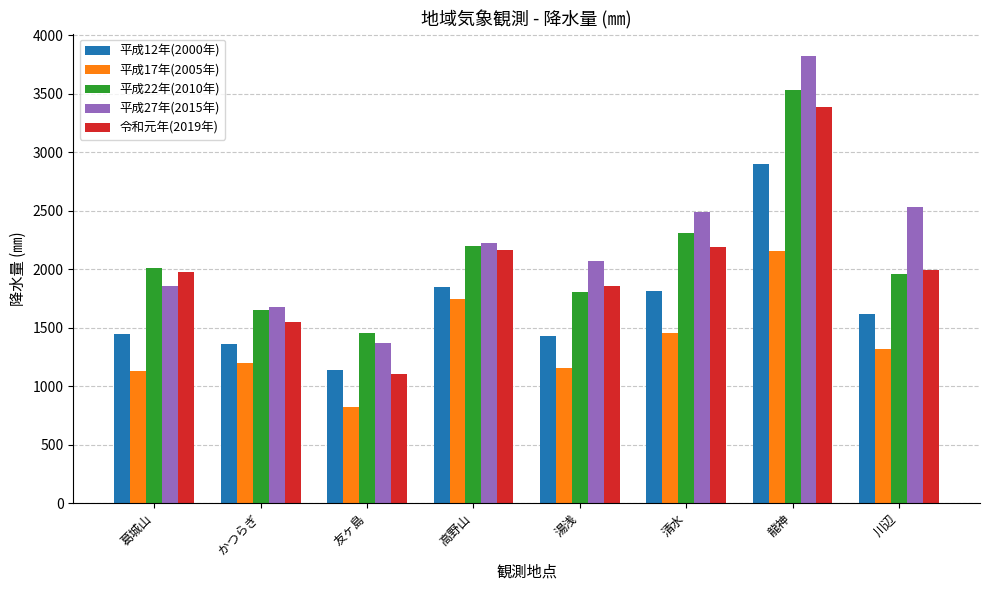

Read the 令和元年(2019年) value at 湯浅.

1859.0